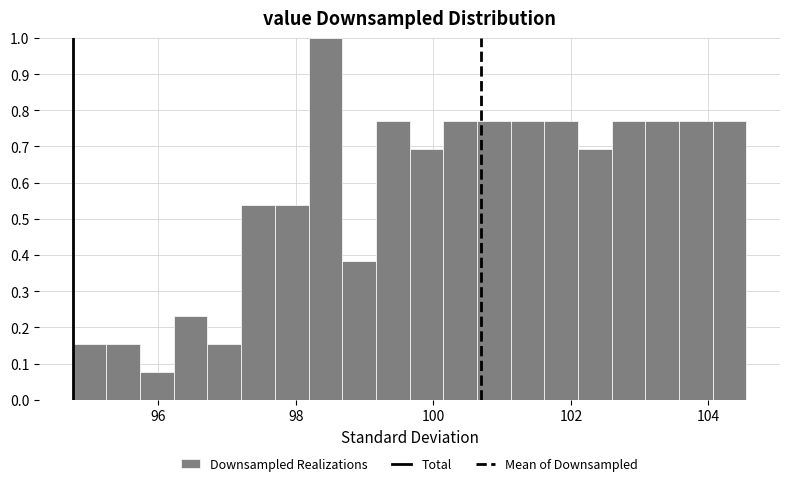

Around what value on the x-axis is the tallest bar? Give the approximate position of its centre, as read against the axis.

98.4